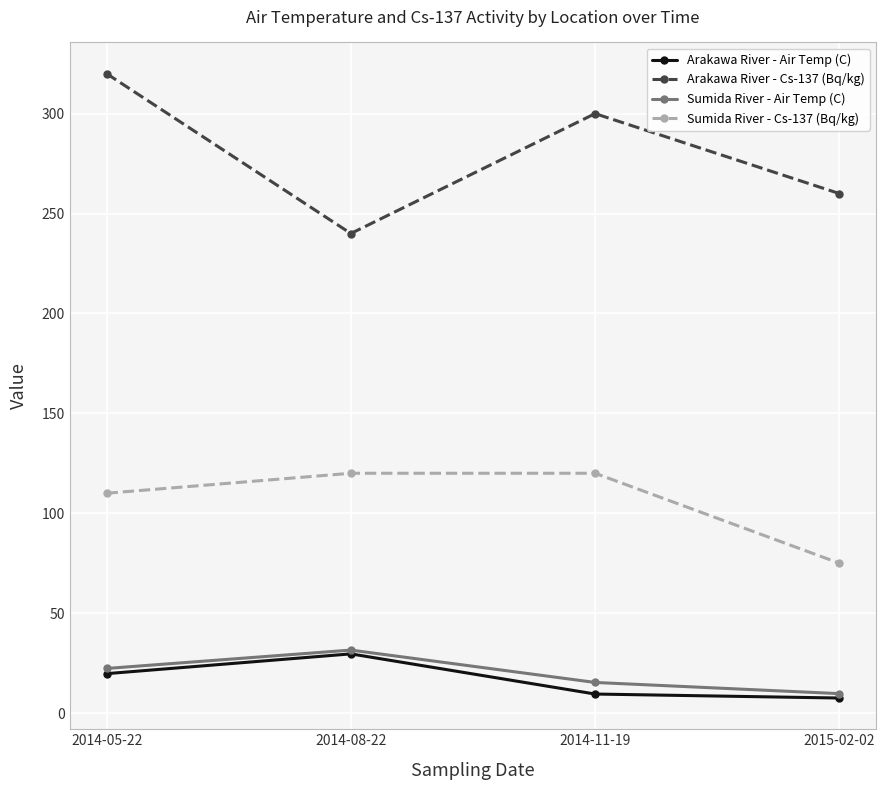

True or false: Sumida River - Cs-137 (Bq/kg) has more than 1 points higher than both neighbors.

False